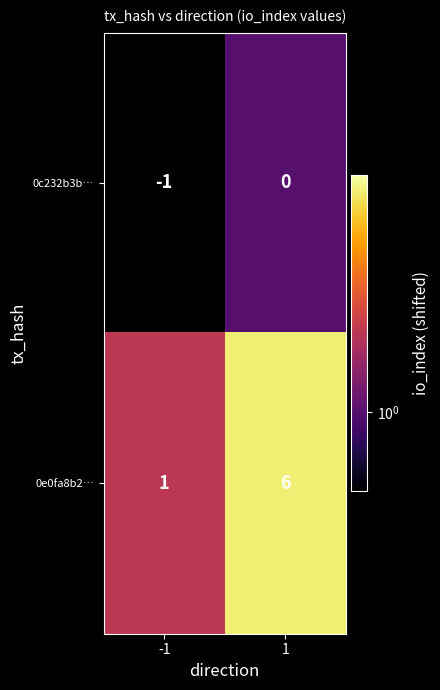

At -1, list the series in order from largest to smallest.

0e0fa8b2…, 0c232b3b…